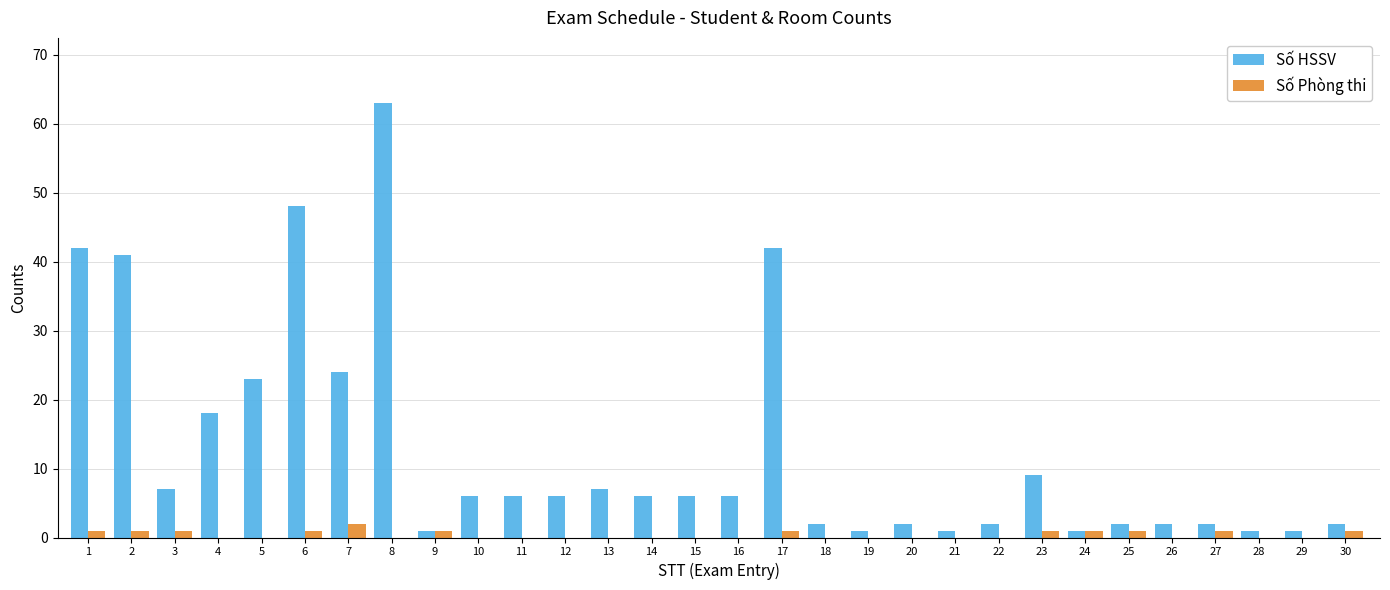

Reading right to left, transcribe all the data shown in this chart.

Số HSSV: 30=2	29=1	28=1	27=2	26=2	25=2	24=1	23=9	22=2	21=1	20=2	19=1	18=2	17=42	16=6	15=6	14=6	13=7	12=6	11=6	10=6	9=1	8=63	7=24	6=48	5=23	4=18	3=7	2=41	1=42
Số Phòng thi: 30=1	29=0	28=0	27=1	26=0	25=1	24=1	23=1	22=0	21=0	20=0	19=0	18=0	17=1	16=0	15=0	14=0	13=0	12=0	11=0	10=0	9=1	8=0	7=2	6=1	5=0	4=0	3=1	2=1	1=1